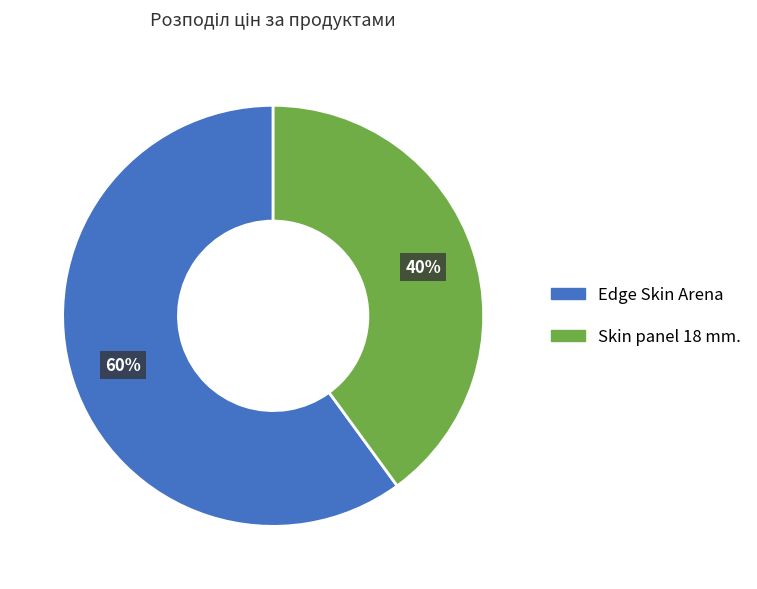

Count the number of slices in the pie.

2